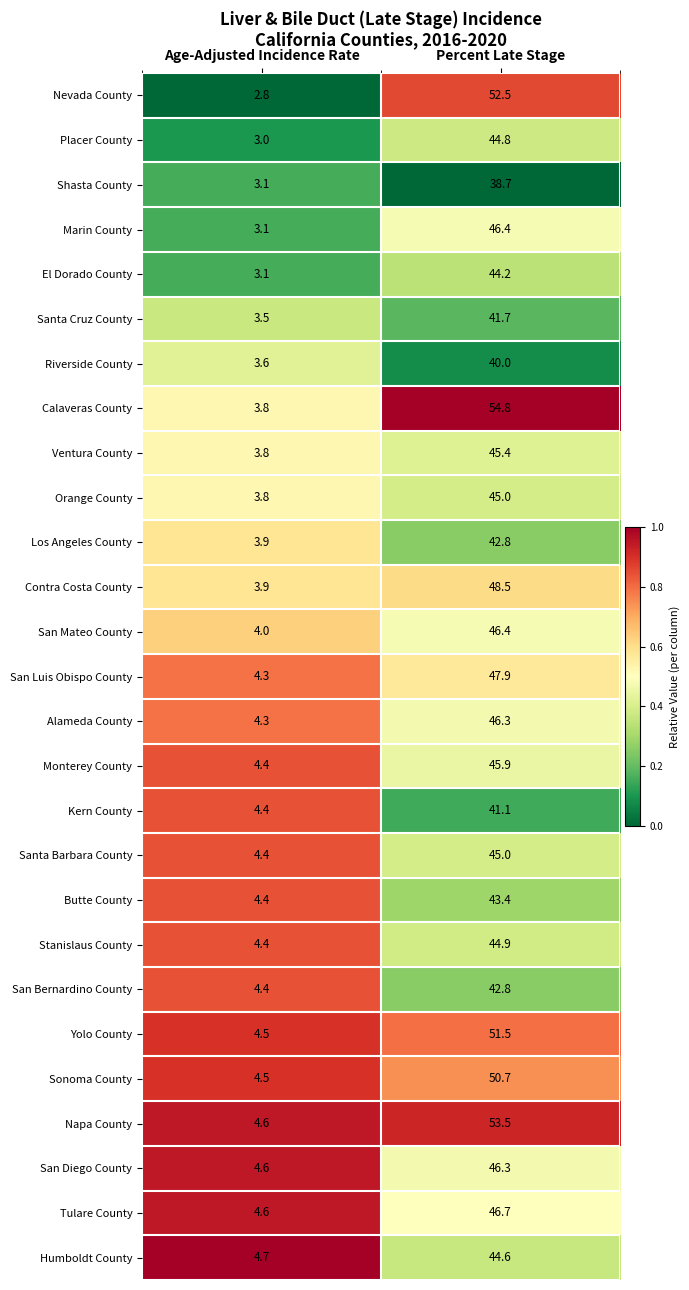

List the labels in order of Marin County value, smallest first.

Age-Adjusted Incidence Rate, Percent Late Stage